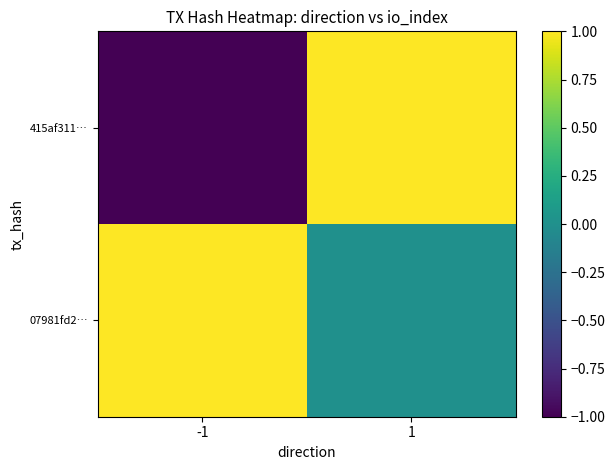

Reading left to right, list all the values displayed in this chart.

415af311…: -1=-1	1=1
07981fd2…: -1=1	1=0